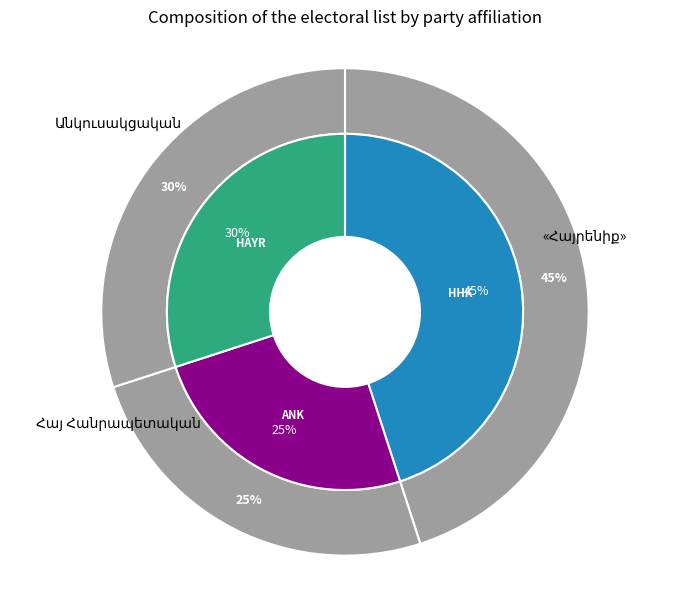

Combined, do ՀԱՅԱՍՏԱՆԻ ՀԱՆՐԱՊԵՏԱԿԱՆ ԿՈՒՍԱԿՑՈՒԹՅՈՒՆ and ԱՆԿՈՒՍԱԿՑԱԿԱՆ account for over 50%?

Yes